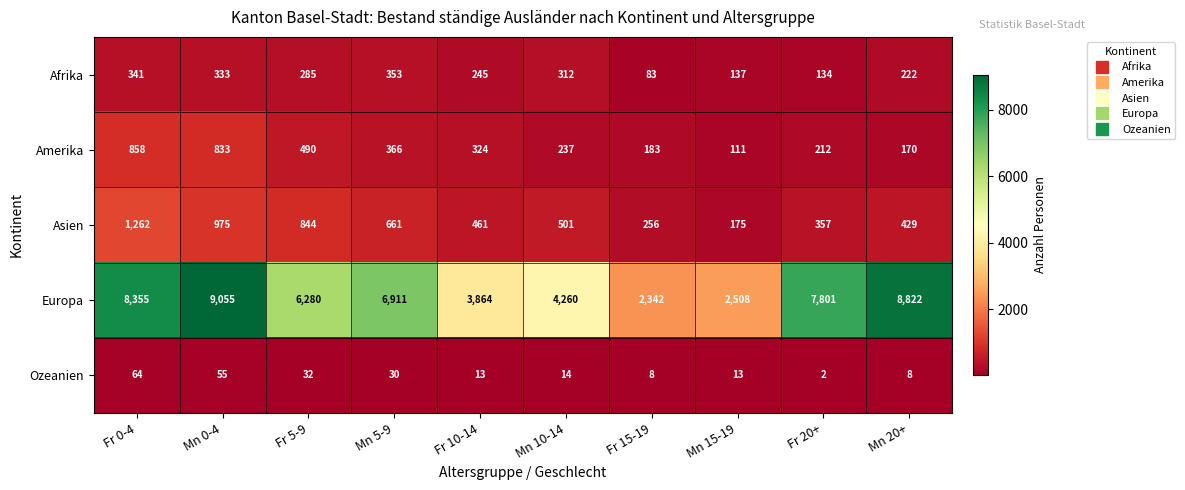

Is the value of Ozeanien at Fr 0-4 greater than the value of Afrika at Fr 20+?

No